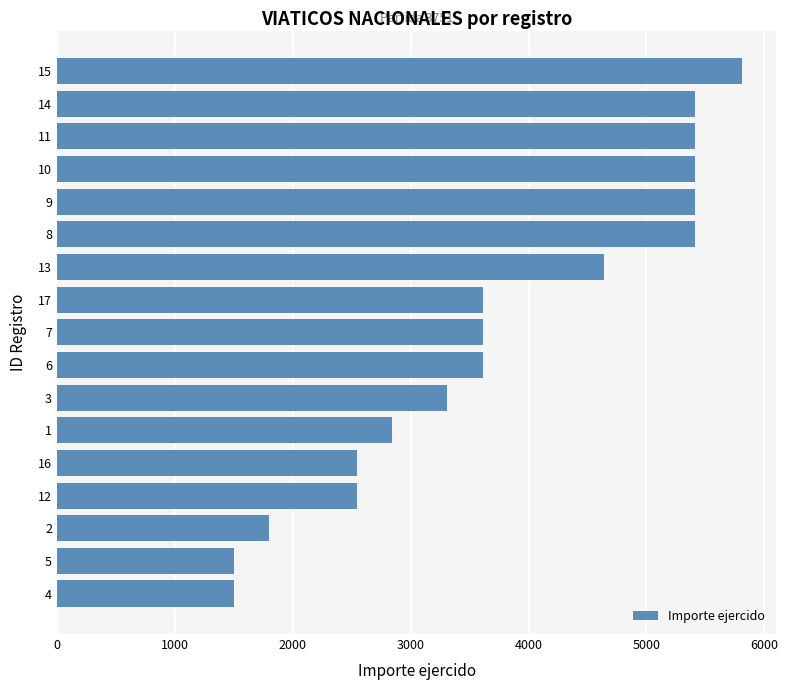

What is the minimum value shown in the chart?

1500